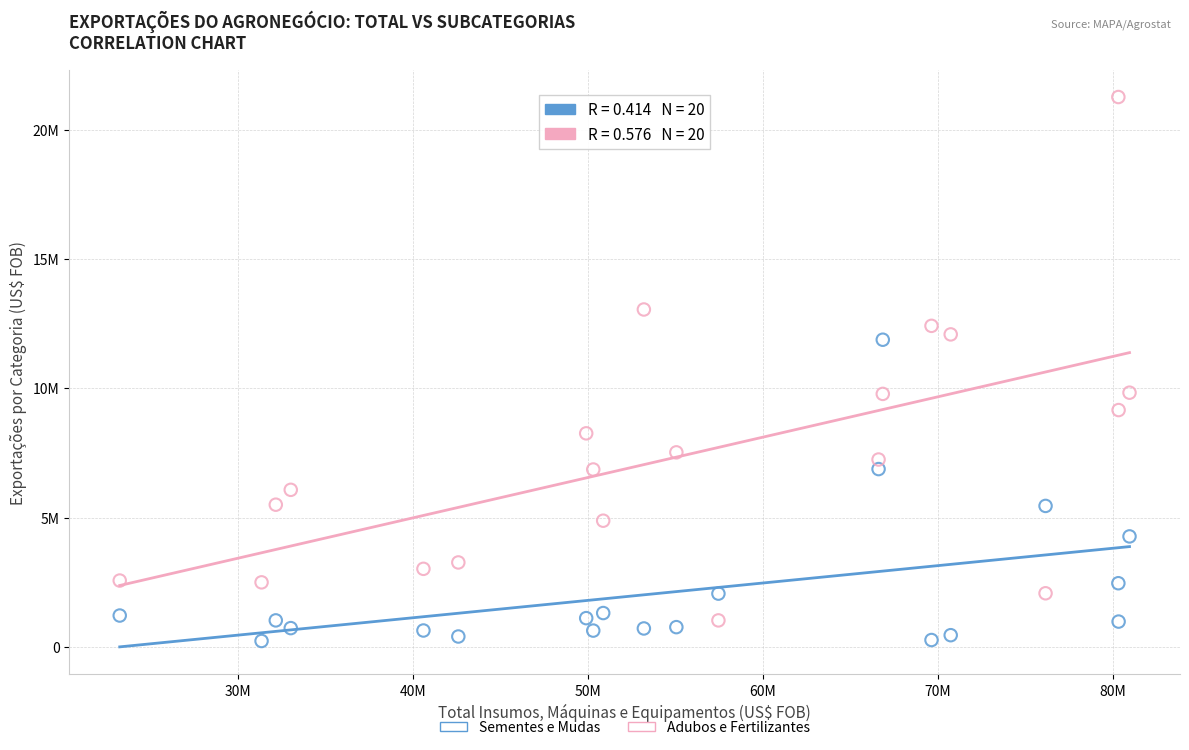

Which series contains the highest Y value?

Adubos e Fertilizantes